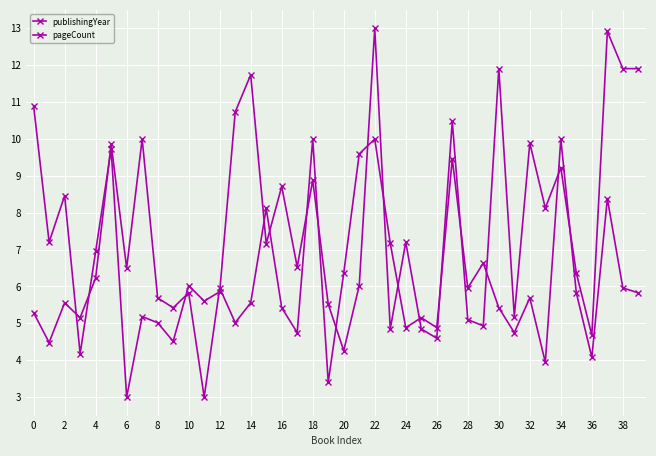

Count the number of data series in this chart.

2